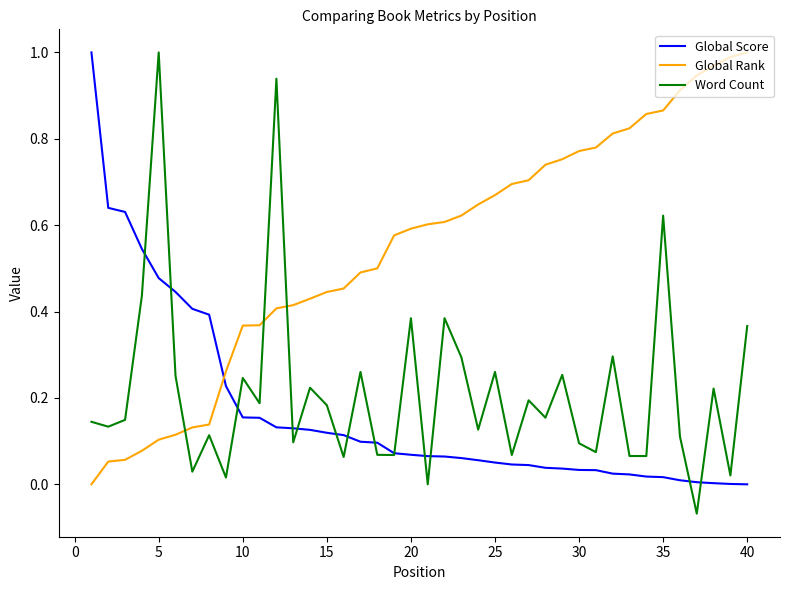

Which series ends up on top after the final intersection of Global Rank and Word Count?

Global Rank